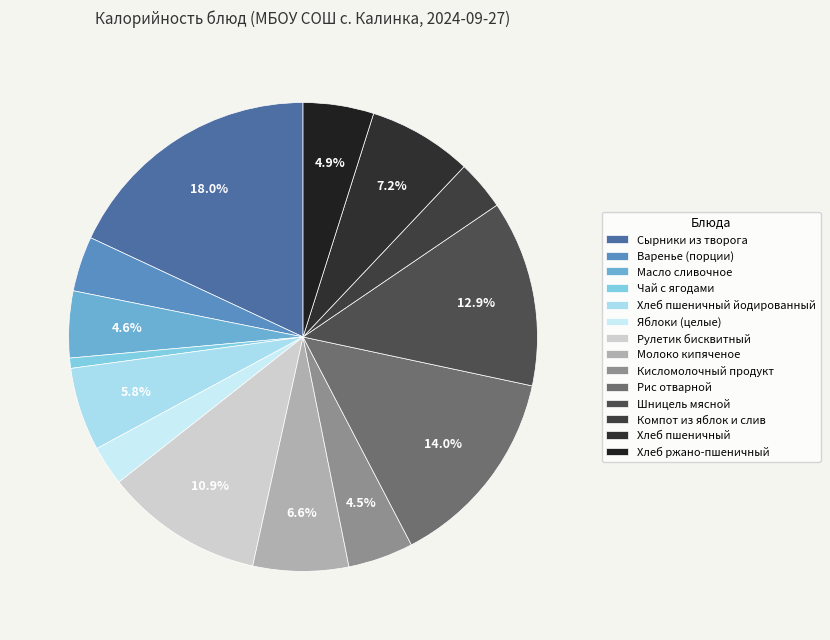

Does Компот из яблок и слив represent more than half of the total?

No